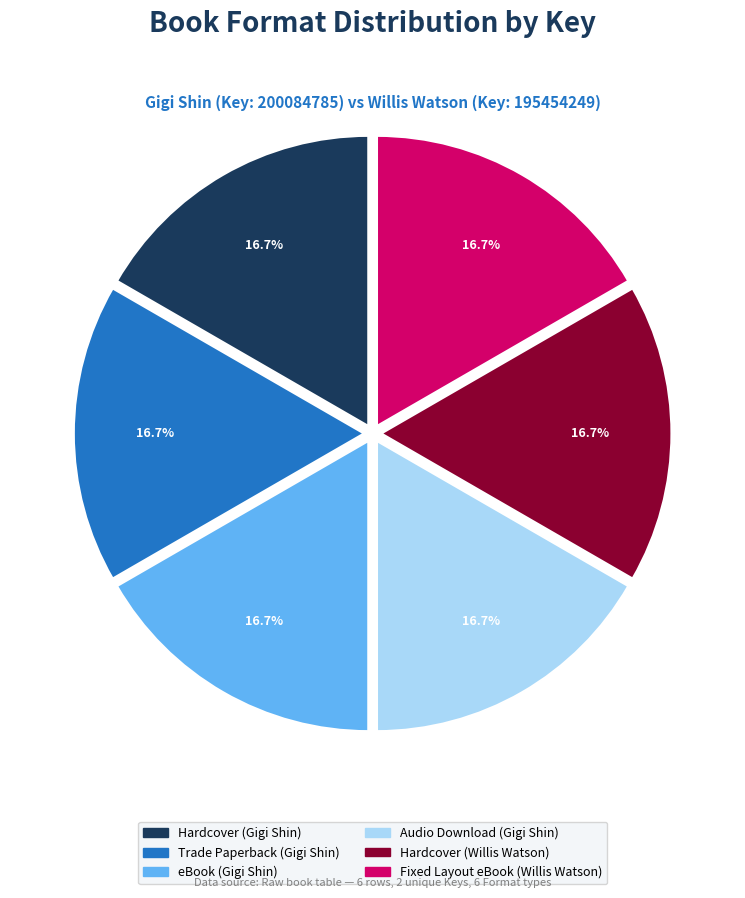

The Trade Paperback (Gigi Shin) slice represents 26% of the pie. True or false?

False